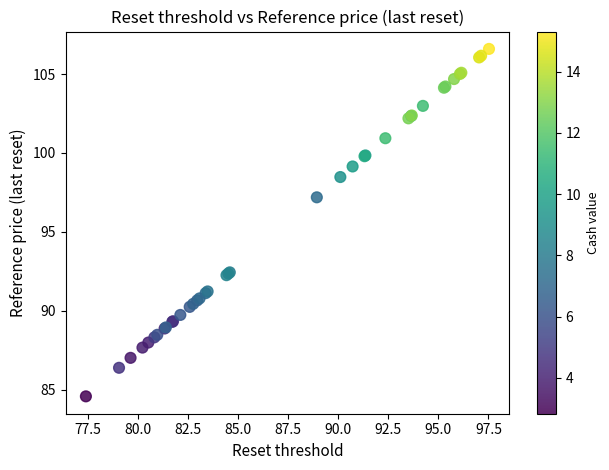

What Y value in the scatter plot is closest to 95?

97.2